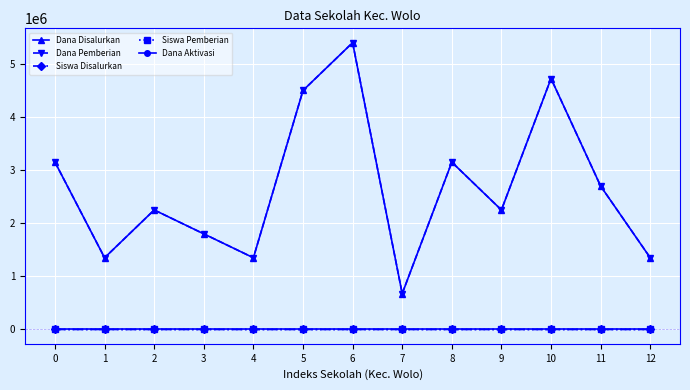

Which series has the widest spread of values?

Dana Disalurkan